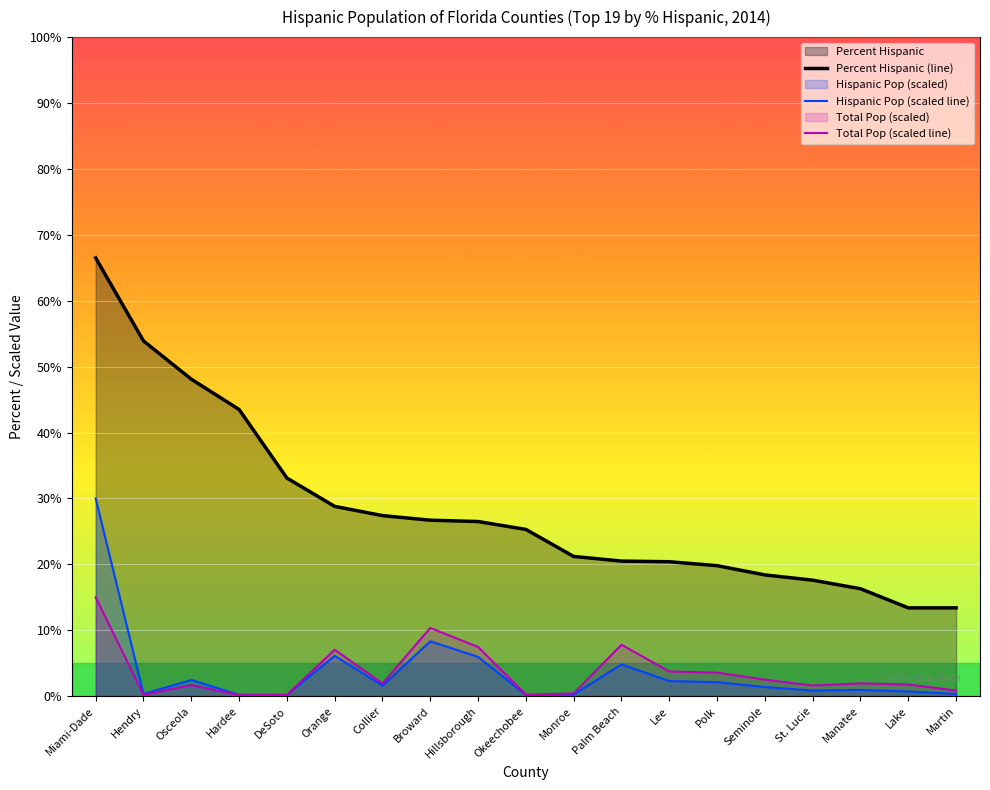

True or false: Percent Hispanic (line) has more than 2 interior local peaks.

False